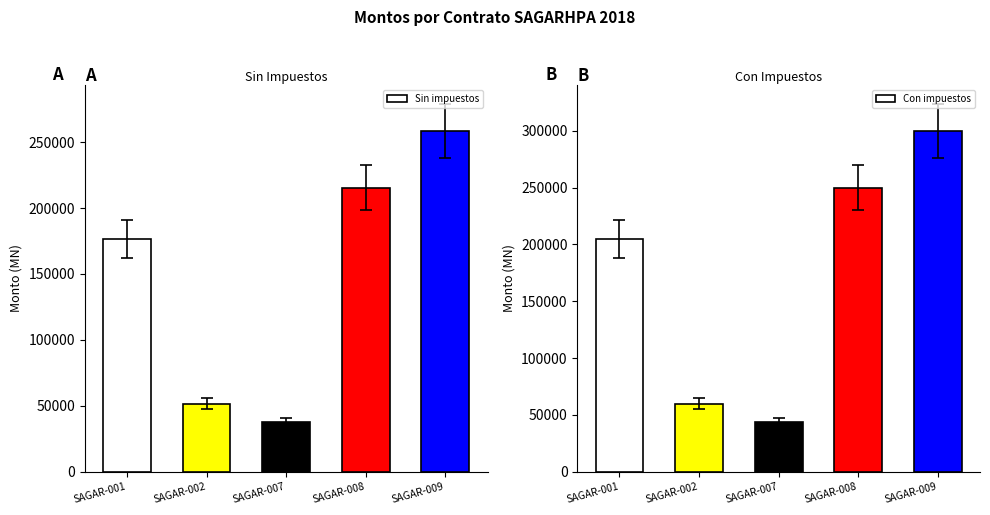

What is the total value across all series at SAGAR-007?

81648.0